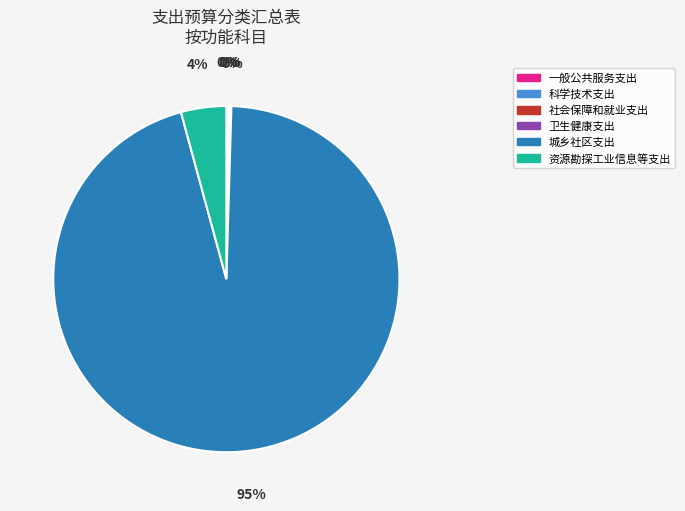

Which slice represents more than half of the pie?

城乡社区支出